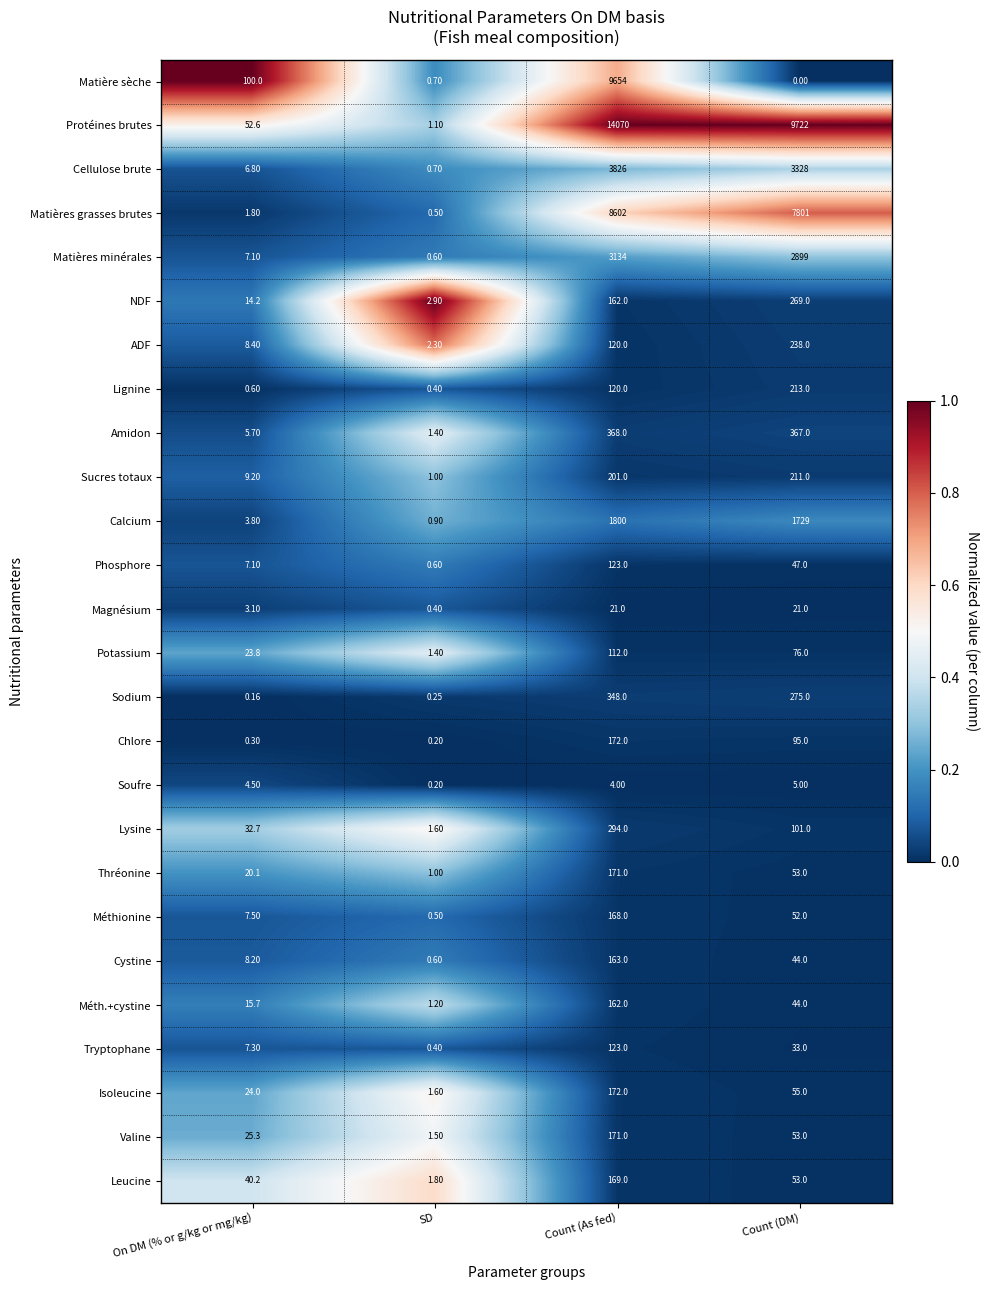

At which label is Valine closest to 86?

Count (DM)